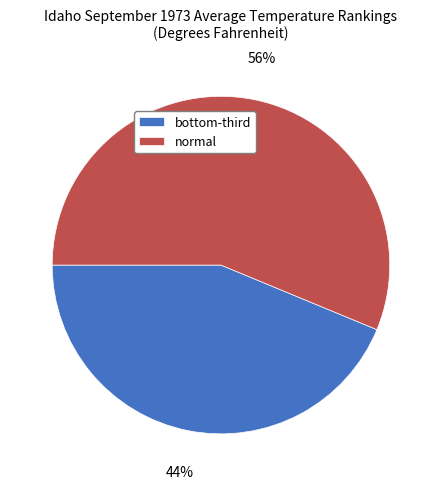

What is the largest slice in the pie chart?

normal